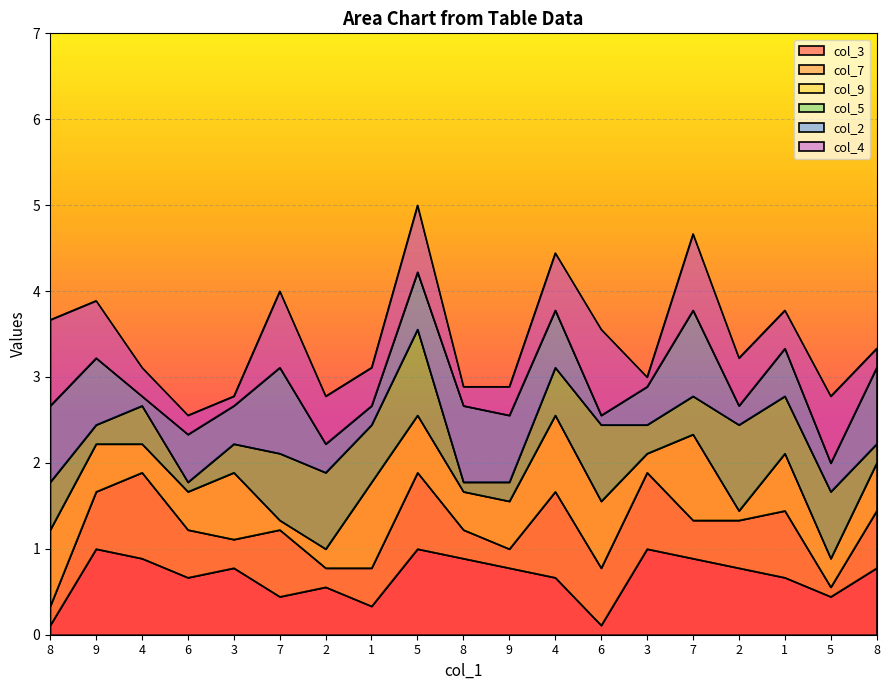

The col_2 series shows 4 at 3. True or false?

True